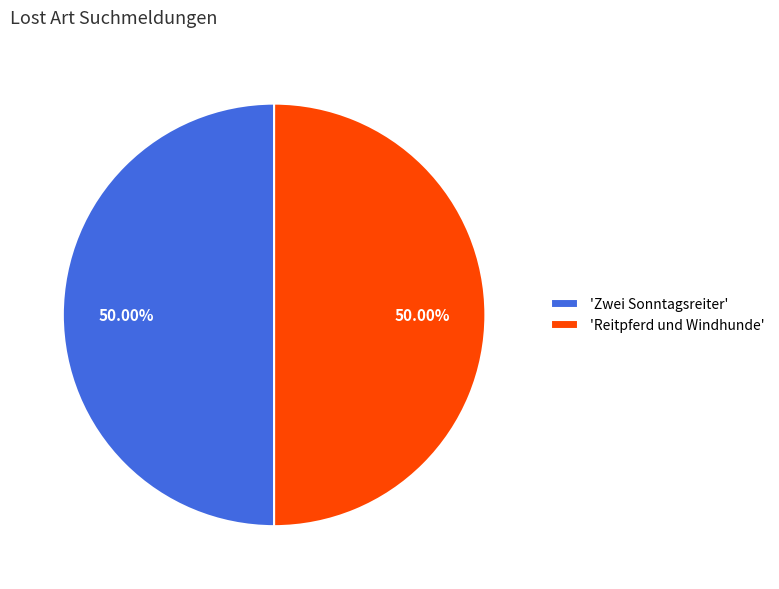

What is the ratio of the value at 'Reitpferd und Windhunde' to the value at 'Zwei Sonntagsreiter'?

1.0